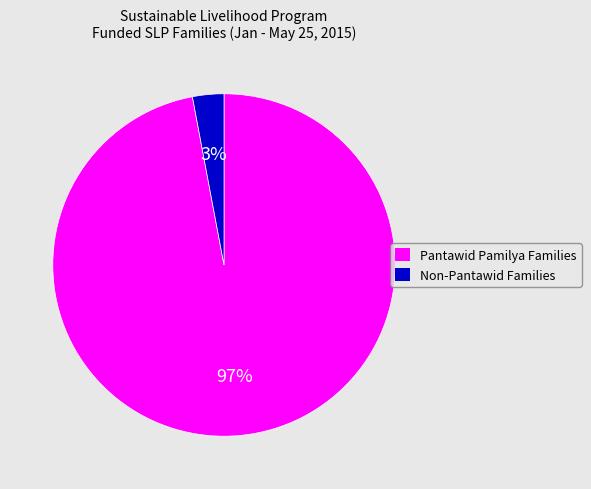

To the nearest percent, what is the average slice percentage?

50%